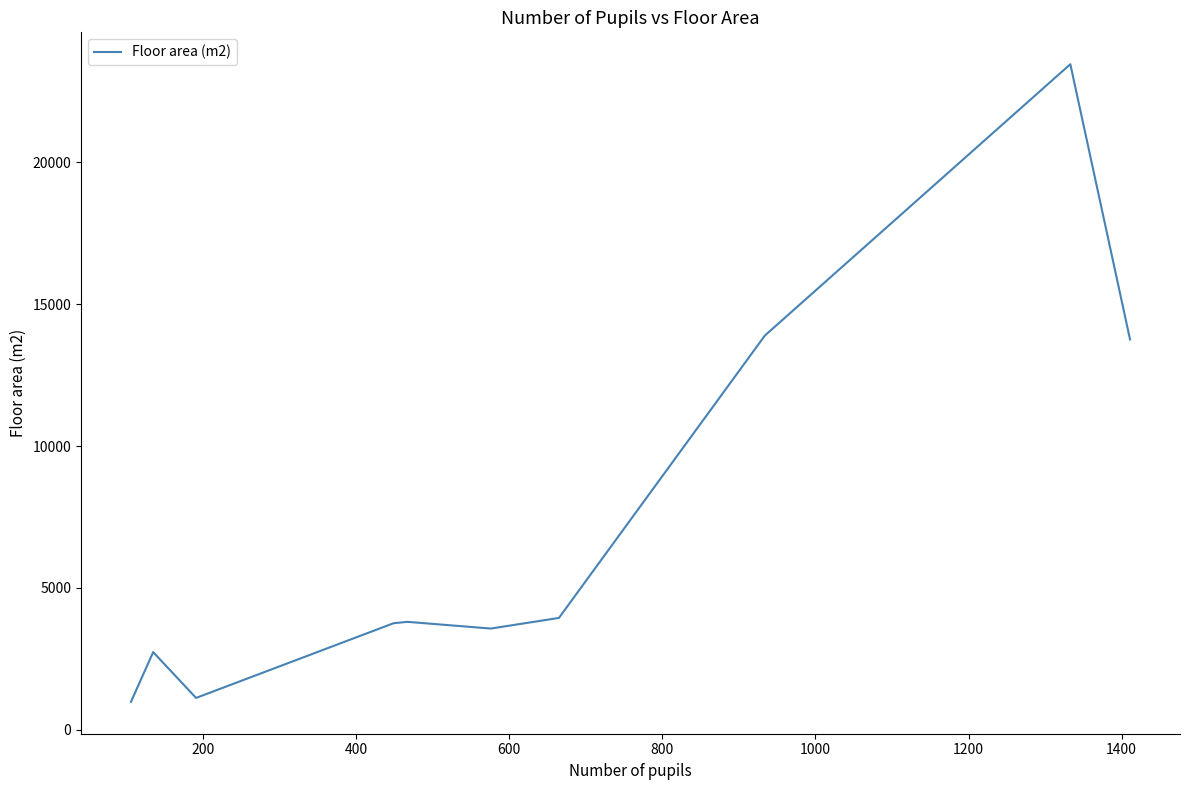

How many categories are shown in the chart?

10